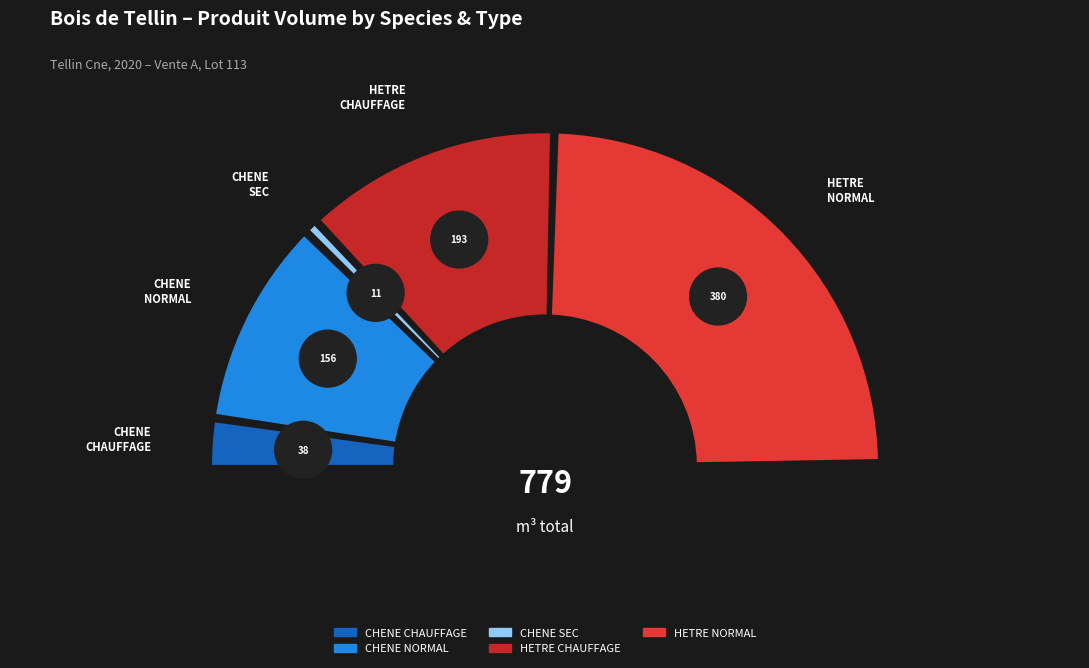

Is there any slice that represents more than half of the pie?

No